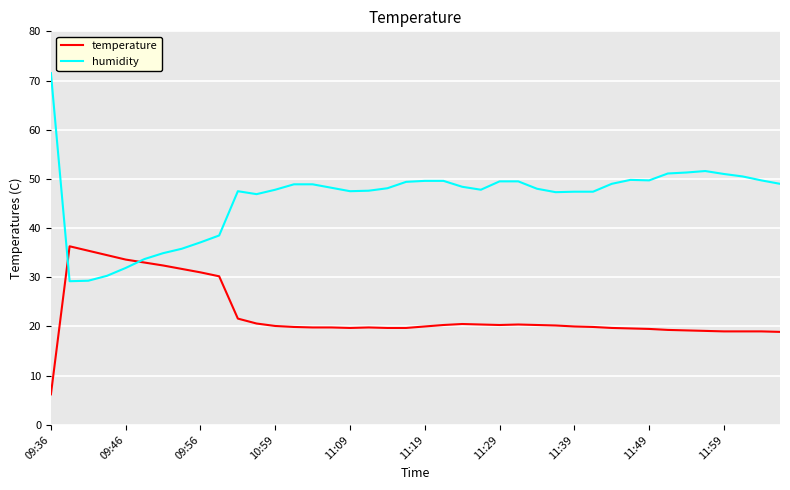

What is the maximum value for temperature?

36.3